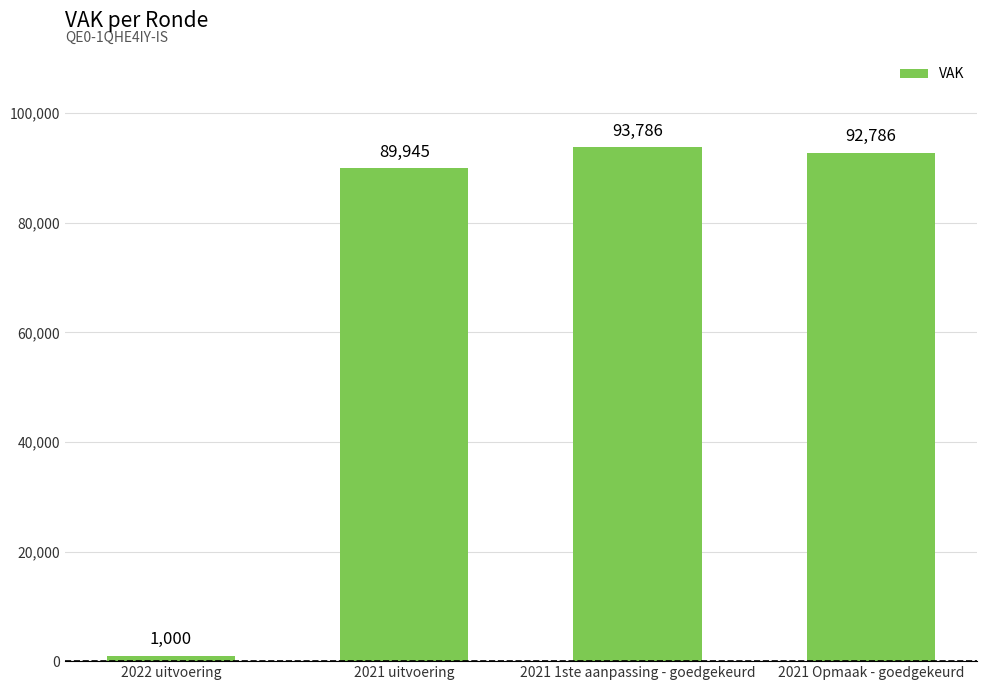

How many bars are there in total?

4